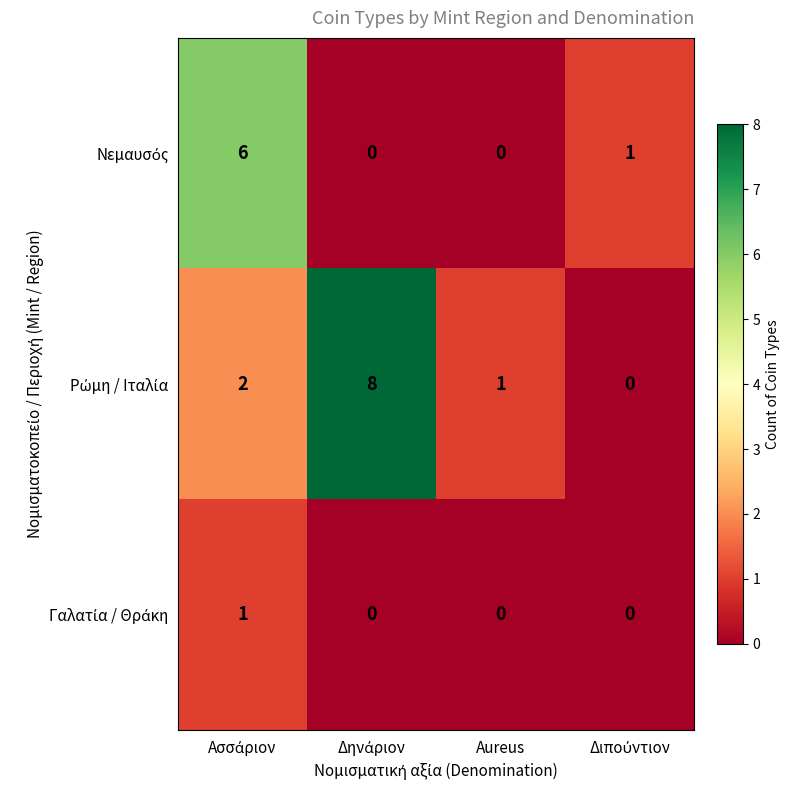

What is the greatest value displayed?

8